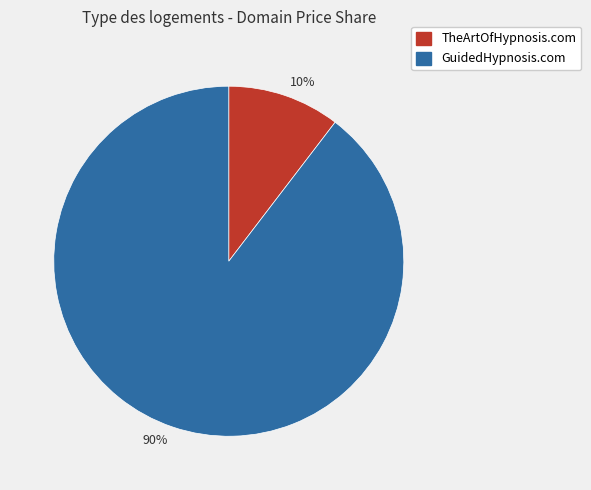

The 90% slice represents 78% of the pie. True or false?

False